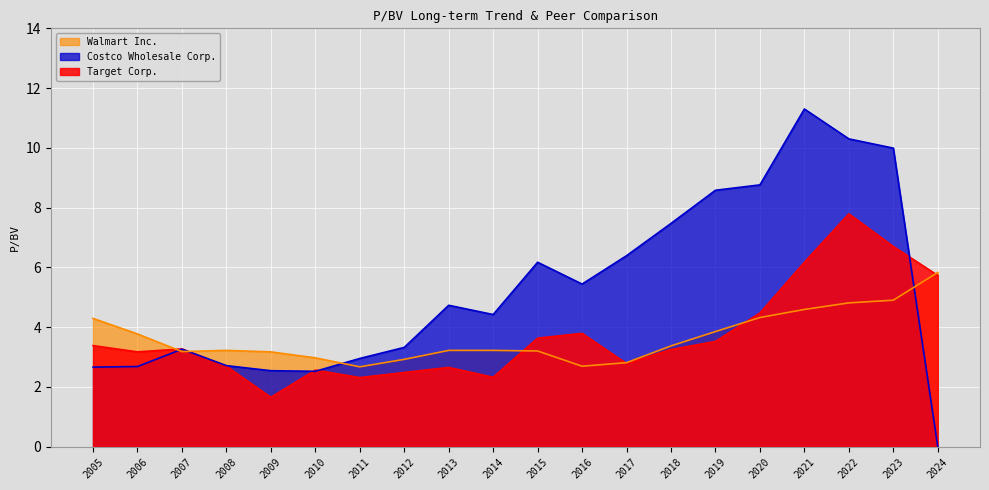

How many categories are shown in the chart?

20